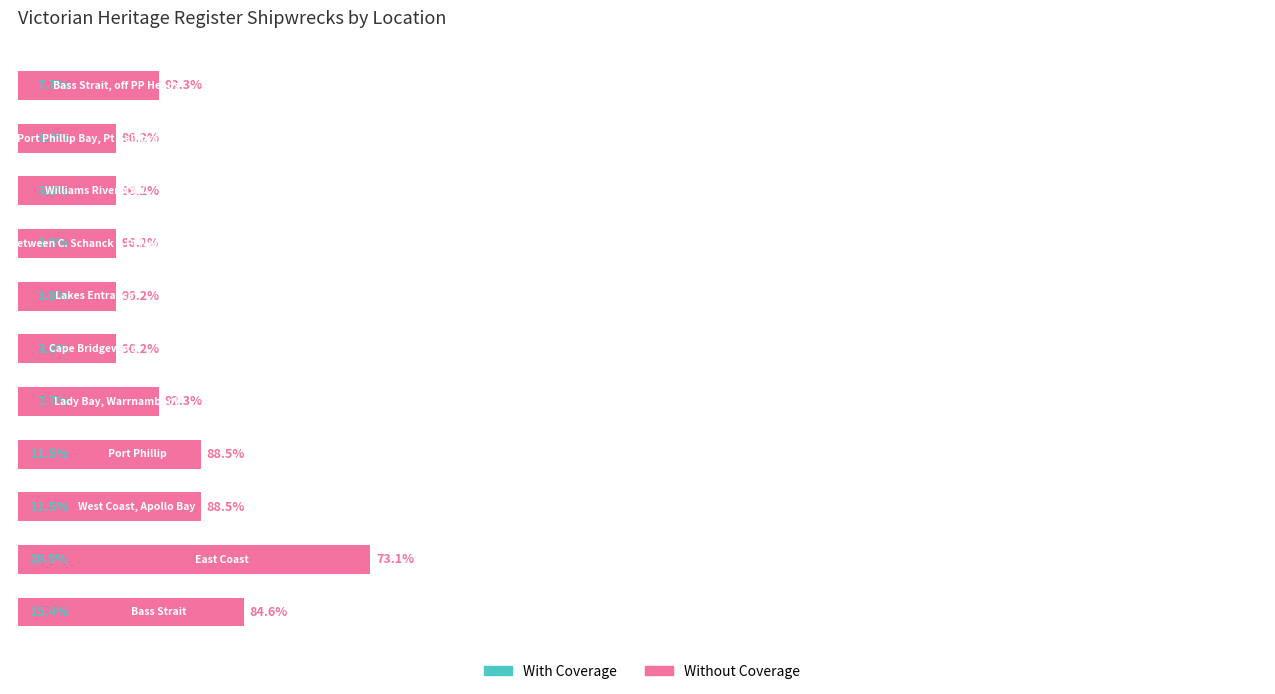

Which series changed the most between 4 and 6?

Without Coverage